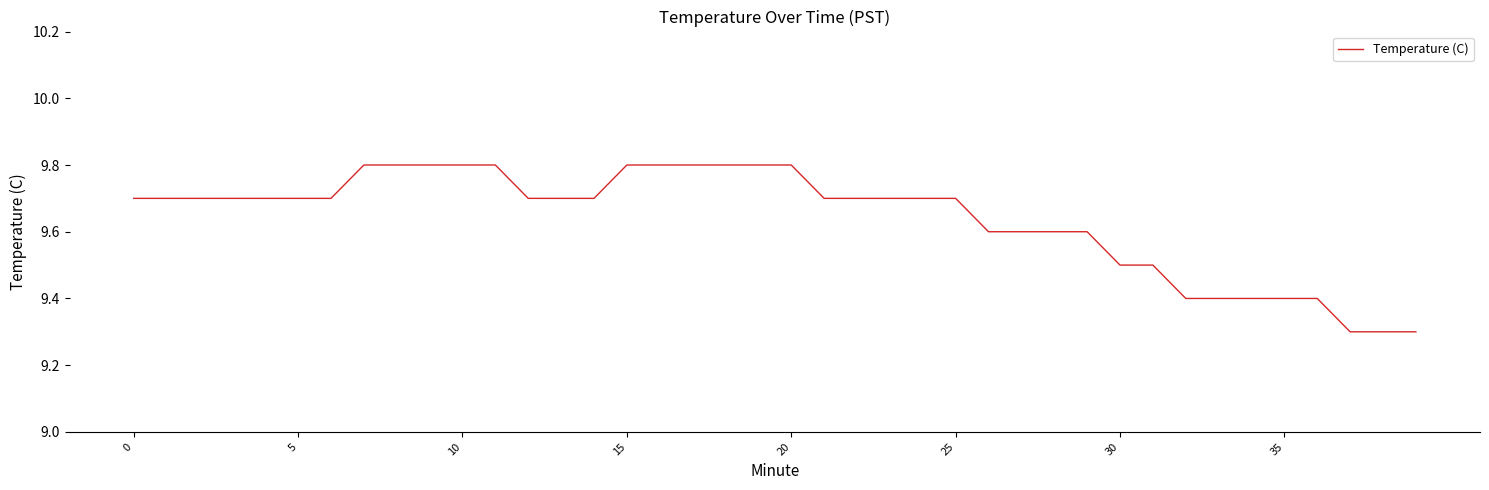

What is the greatest value displayed?

9.8